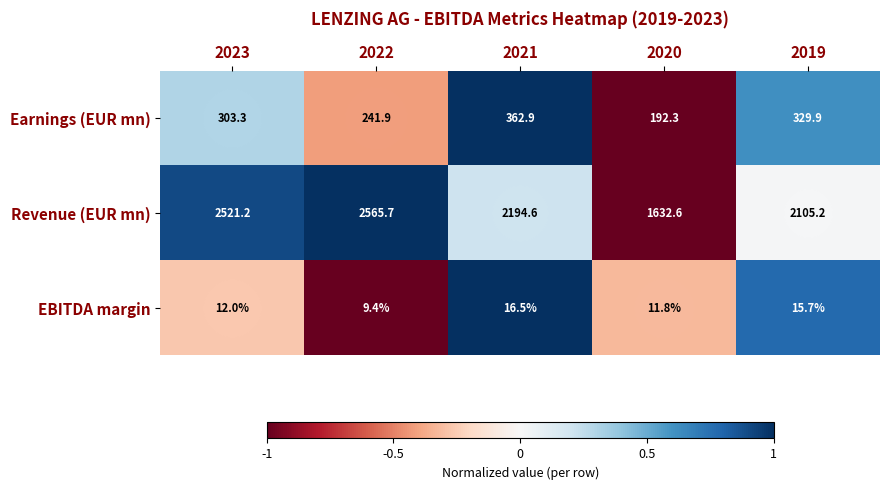

What is the total value across all series at 2020?

1836.7